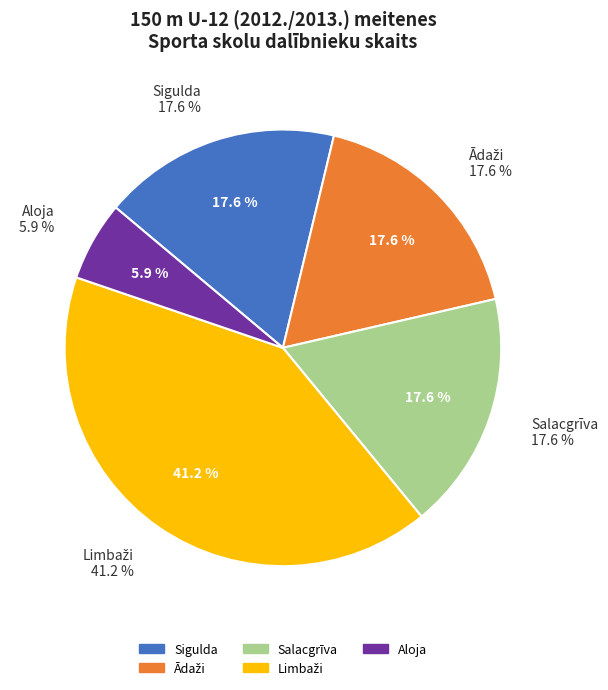

Is it true that Ādaži is 25% of the pie?

False